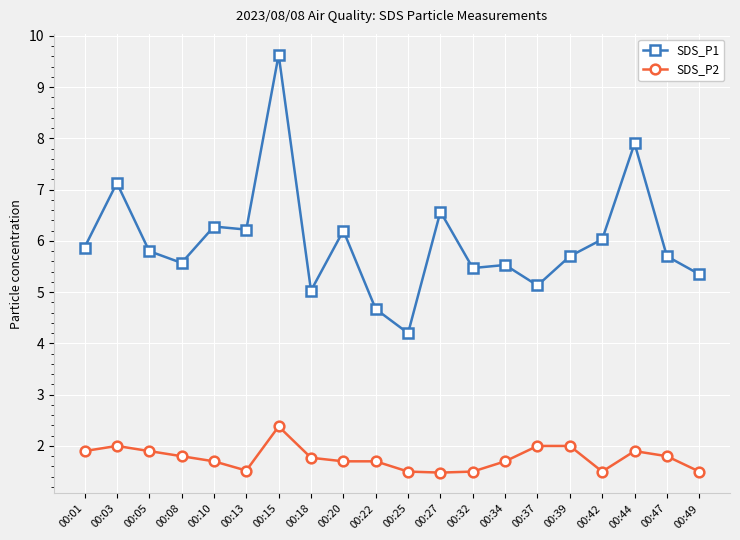

Which series changed the most between 00:08 and 00:44?

SDS_P1